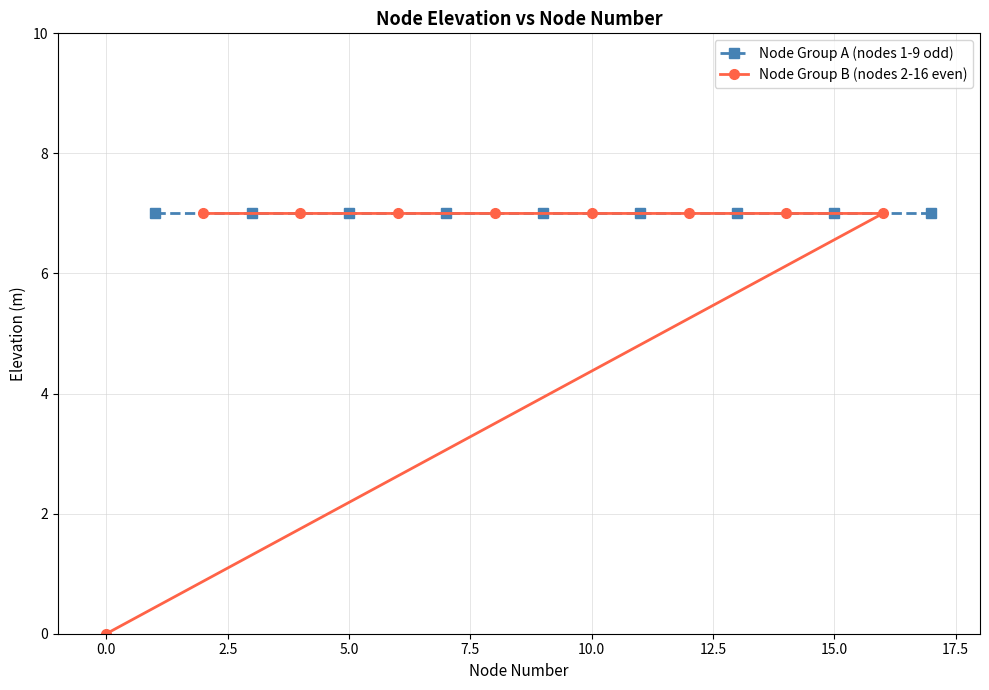

What position from the right is 10.0?

4